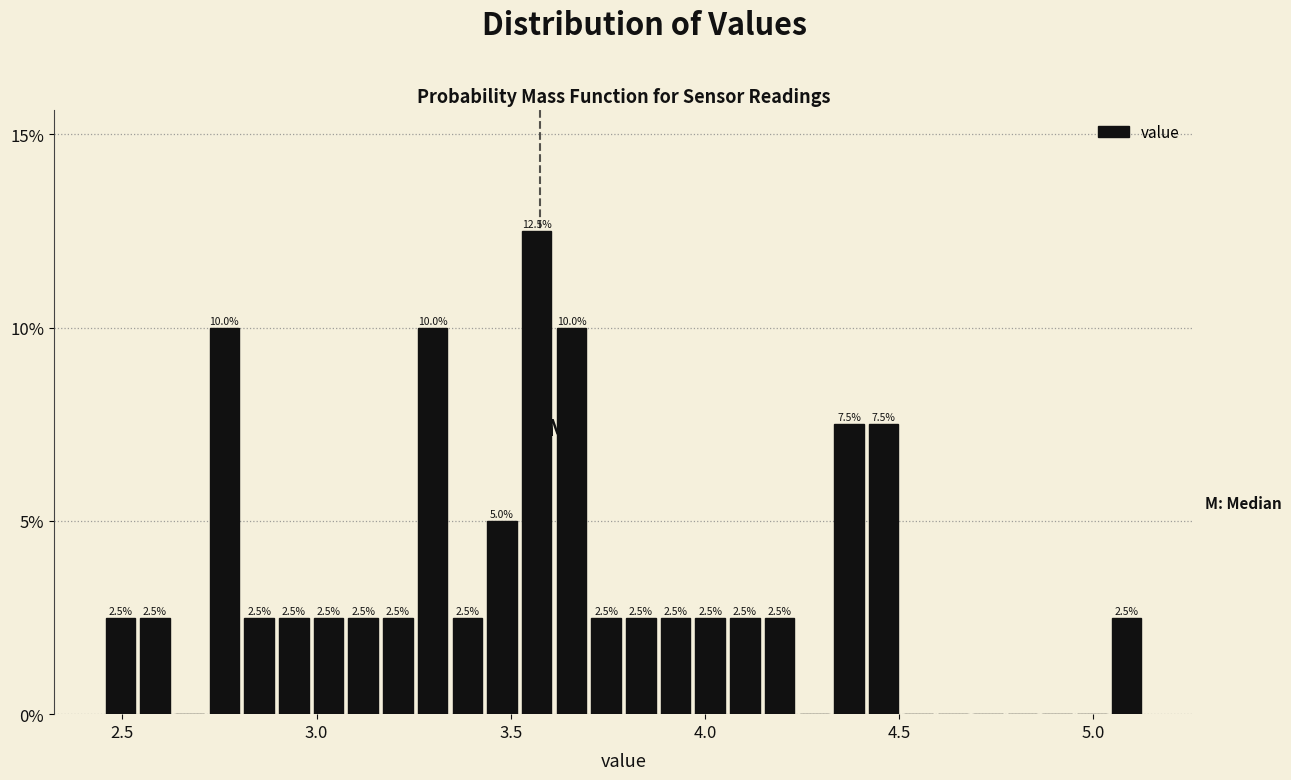

Around what value on the x-axis is the tallest bar? Give the approximate position of its centre, as read against the axis.

3.55